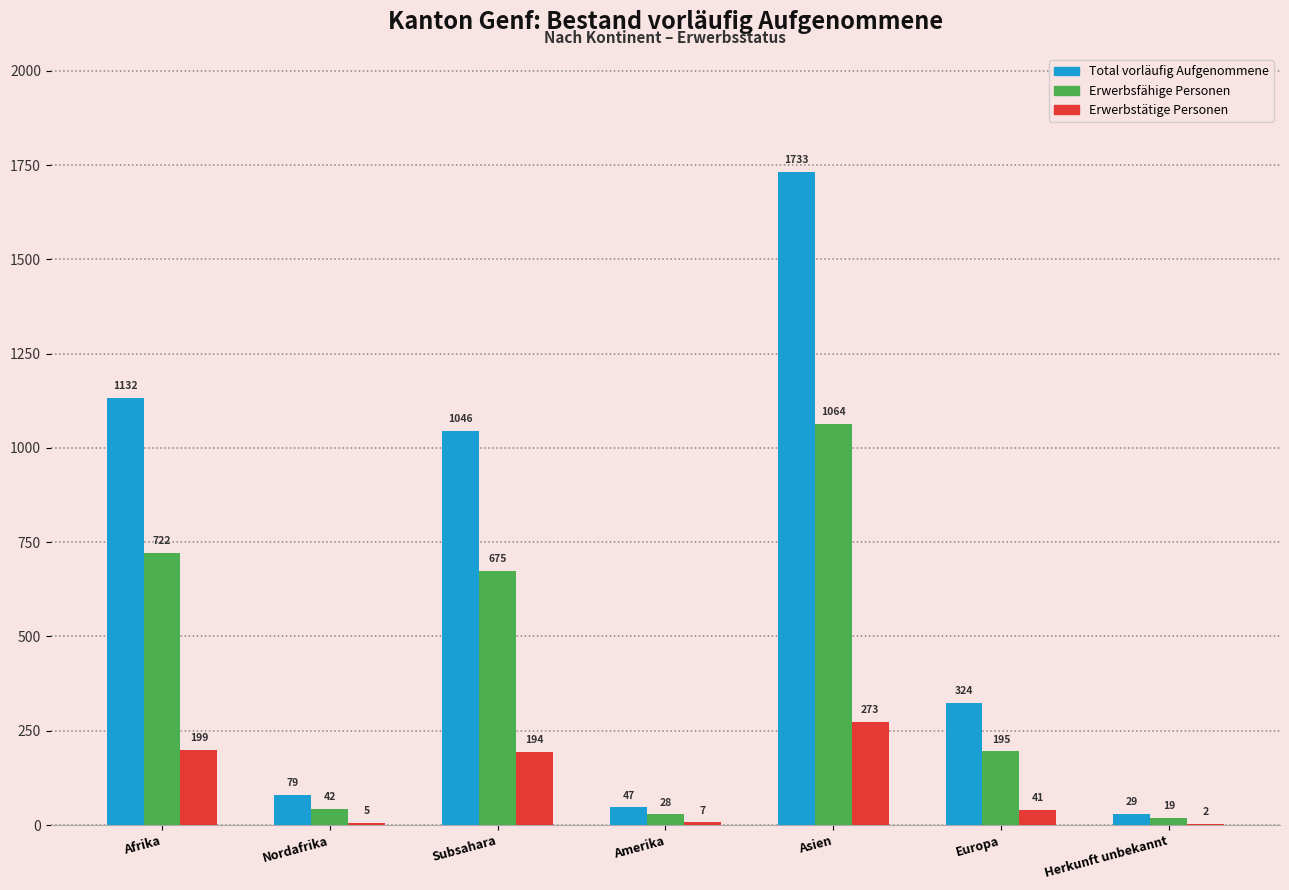

True or false: Total vorläufig Aufgenommene has a value of 47 at Amerika.

True